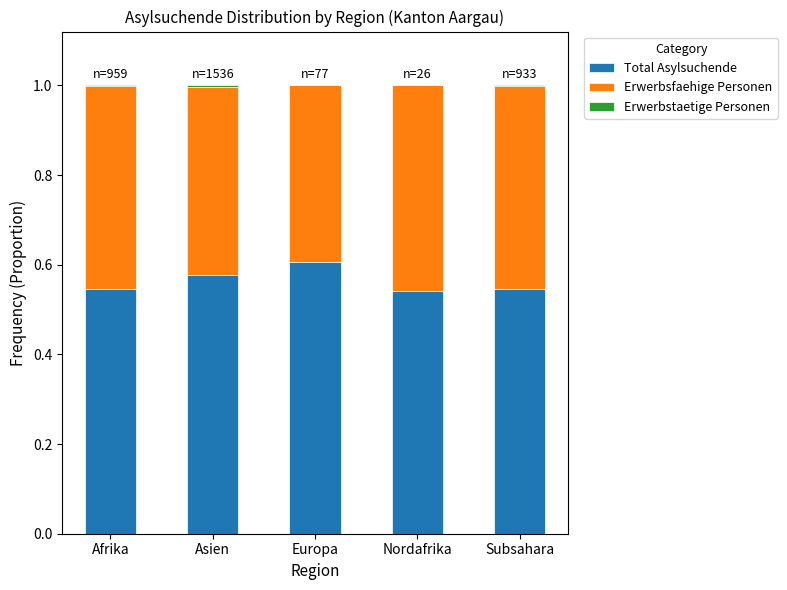

How many series are shown in this chart?

3